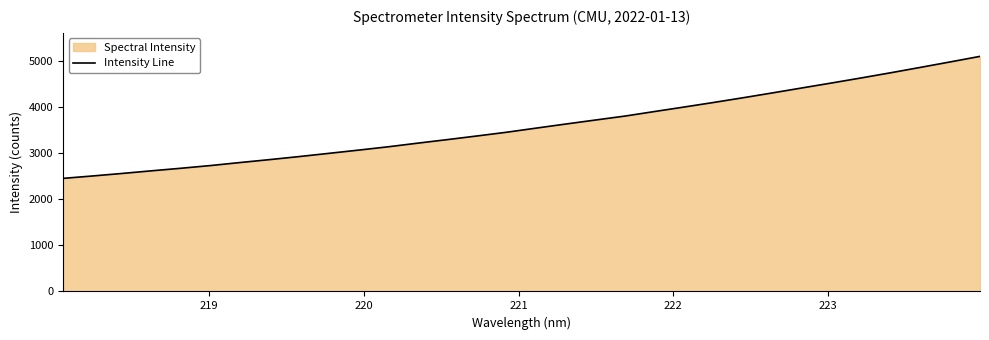

What is the maximum value shown in the chart?

5098.8